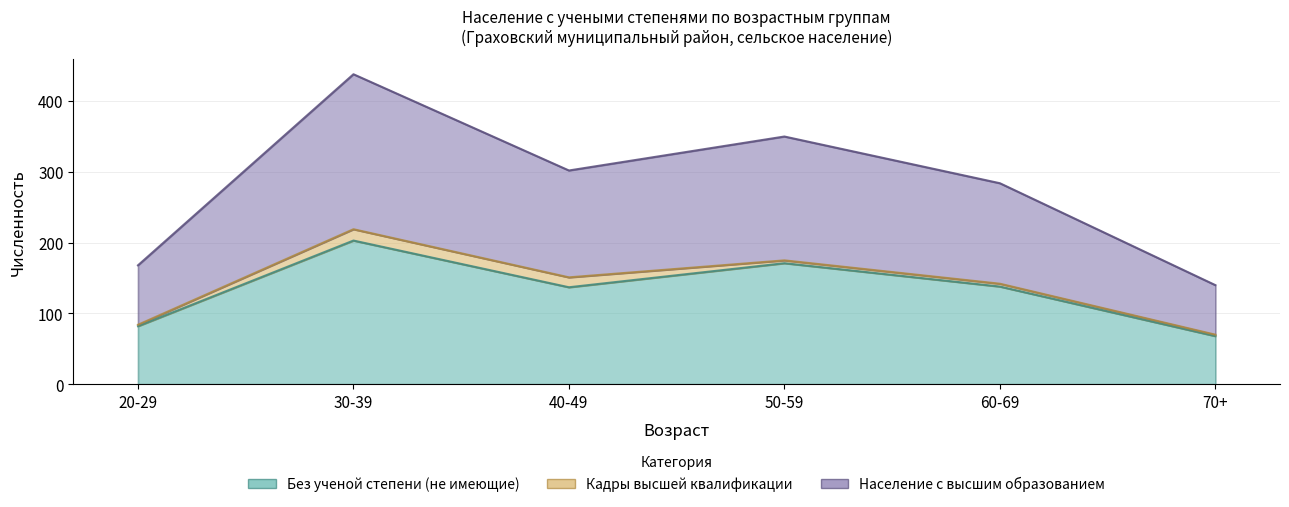

Which series has the largest total across all categories?

Население с высшим образованием